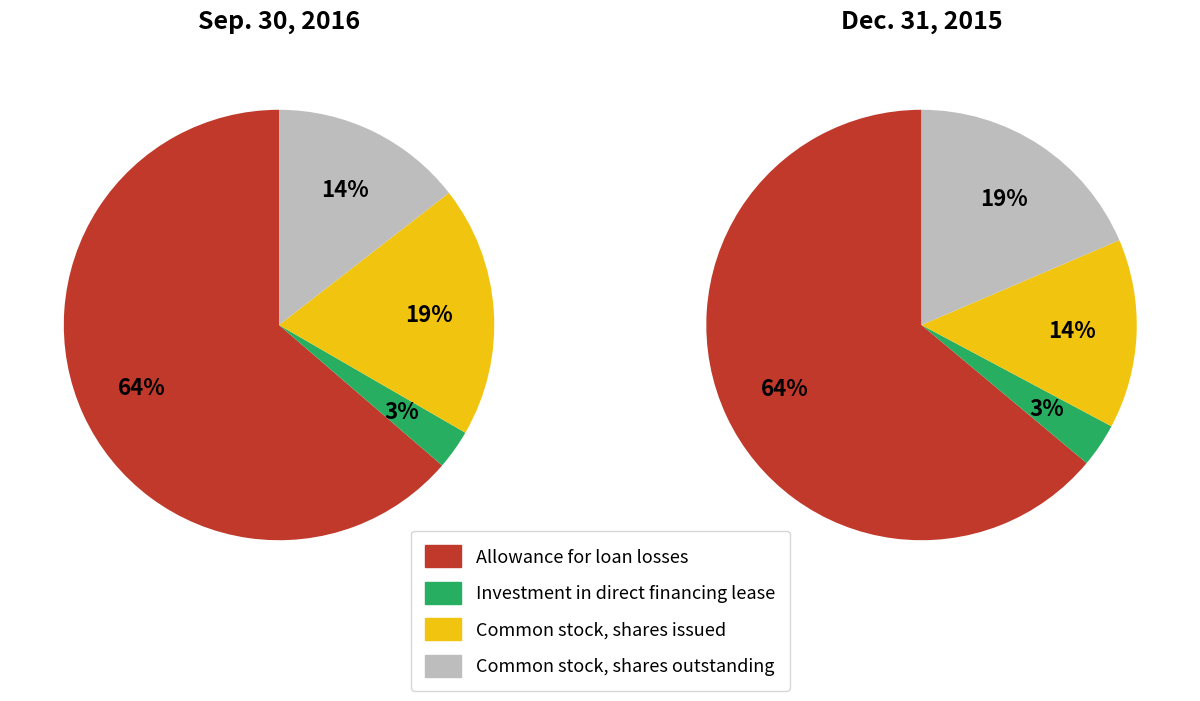

True or false: Common stock, shares issued accounts for 19% of the total.

True